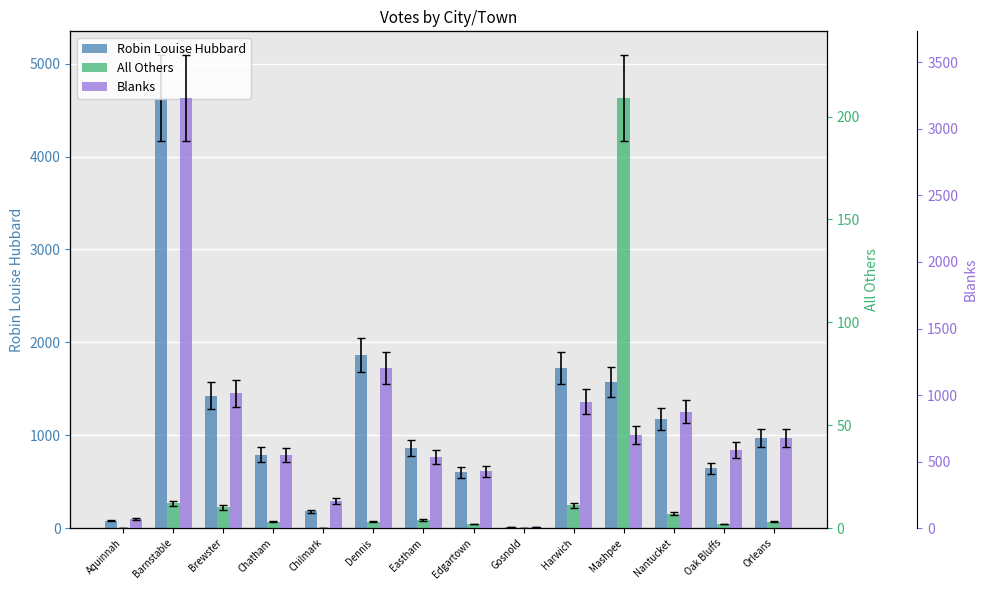

Which category has the lowest value in the Robin Louise Hubbard series?

Gosnold